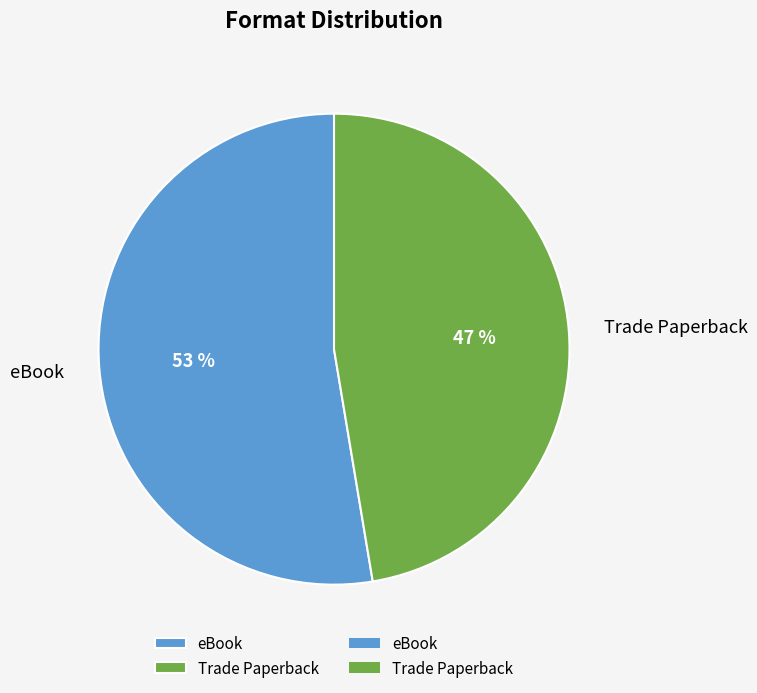

How many segments does this pie chart have?

2